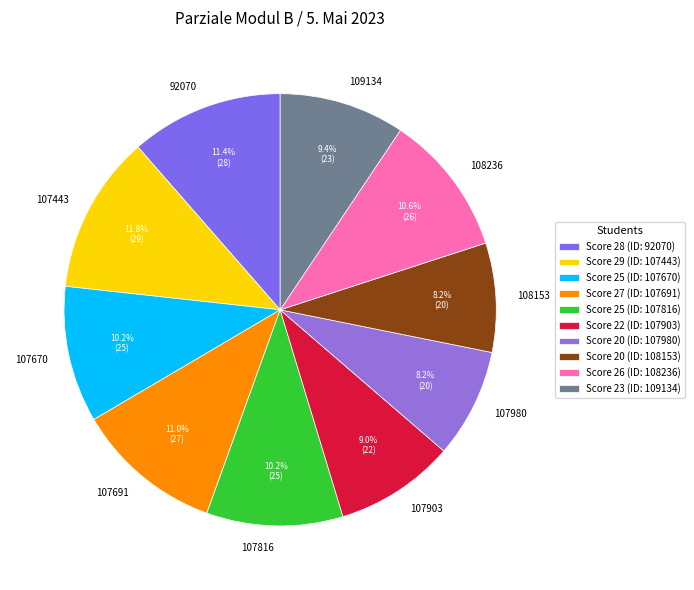

How many slices are in this pie chart?

10